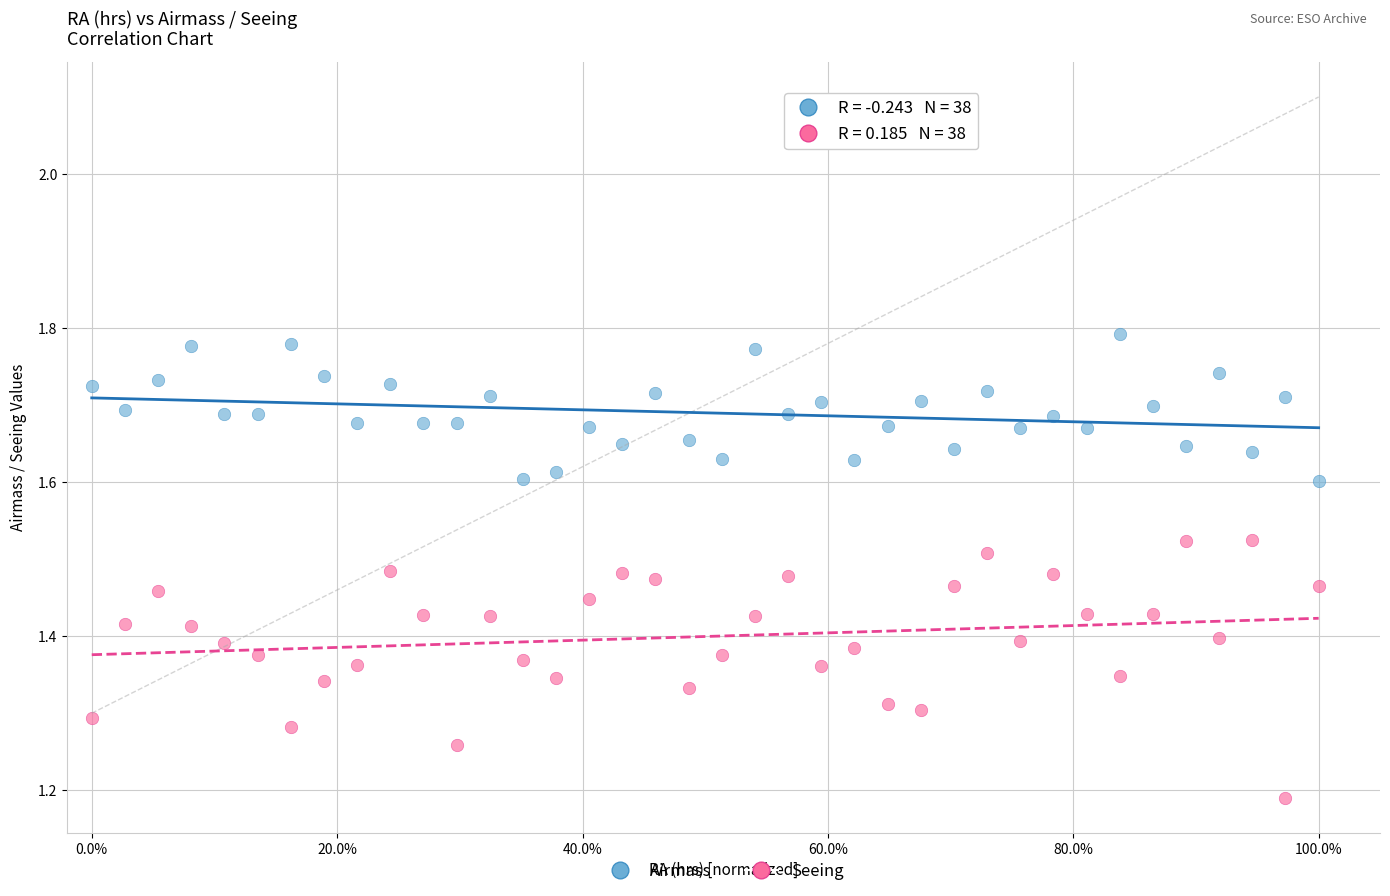

Which series contains the highest Y value?

Airmass